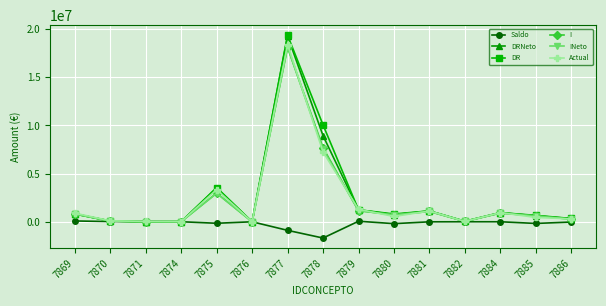

How many values in the Saldo series exceed -178?

7